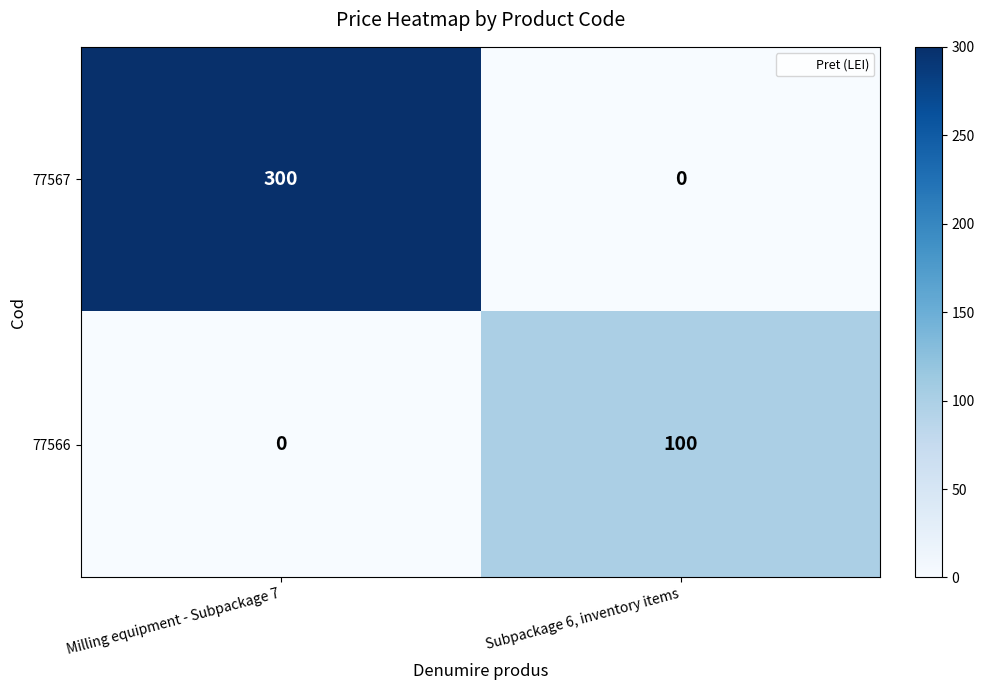

How many data points in 77566 are less than 100?

1